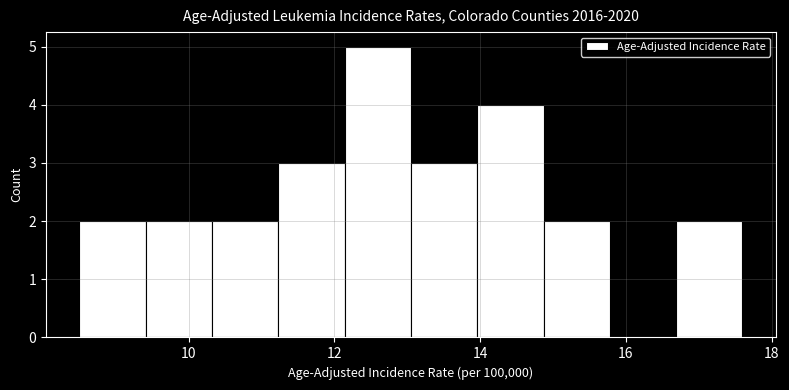

Over which range of the x-axis is the bar tallest?

12.2 to 13.0